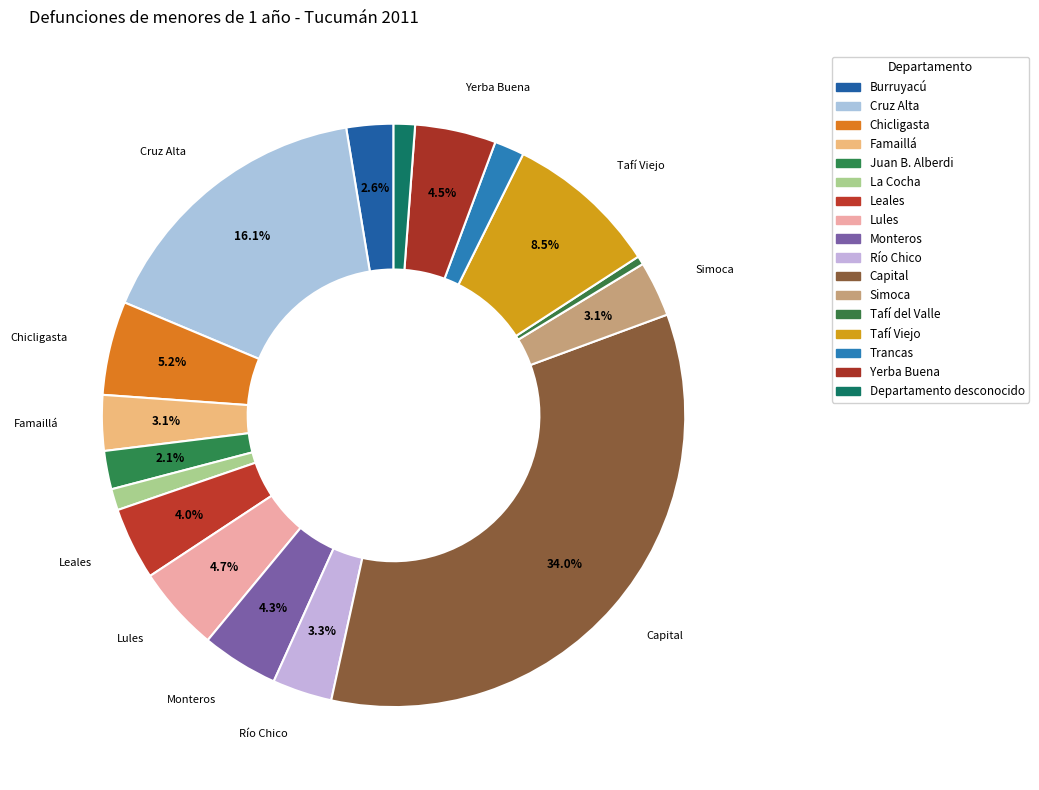

Is there a majority slice in this chart?

No